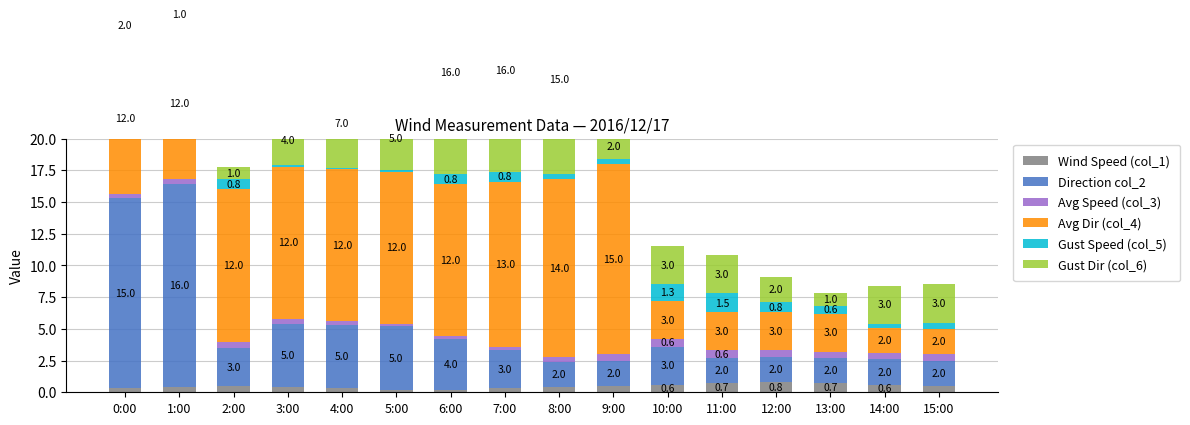

Count the Wind Speed (col_1) values in the range 0 to 1.

16